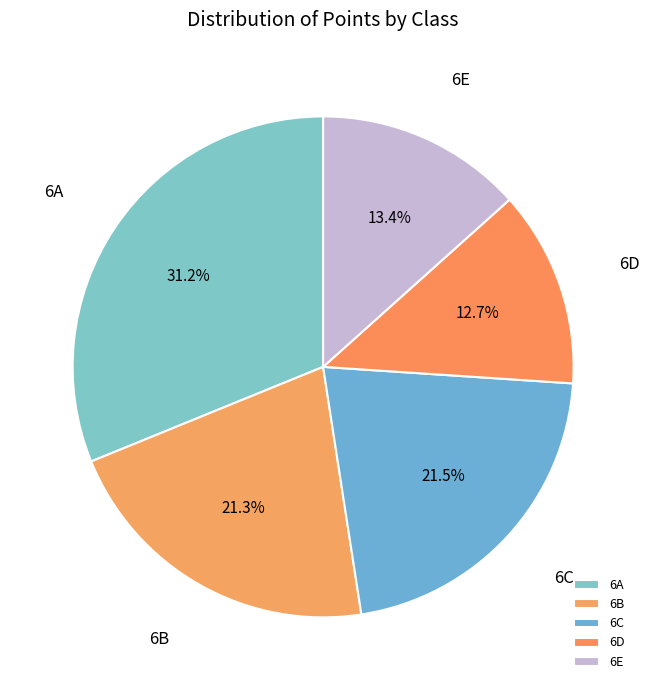

True or false: 6A accounts for 38% of the total.

False